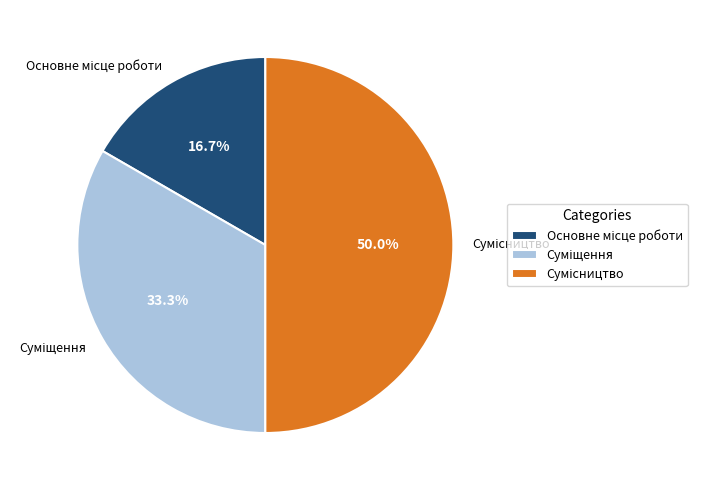

How many segments does this pie chart have?

3